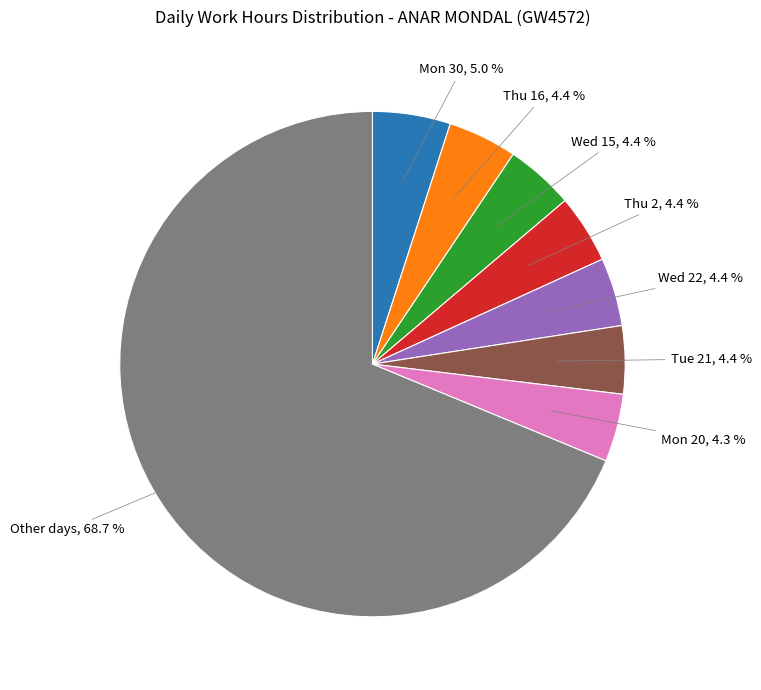

How many segments does this pie chart have?

8